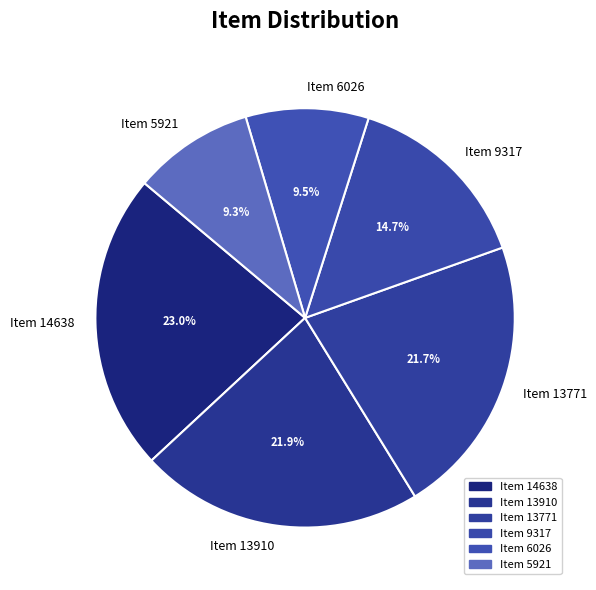

Do Item 6026 and Item 5921 together represent more than half of the pie?

No